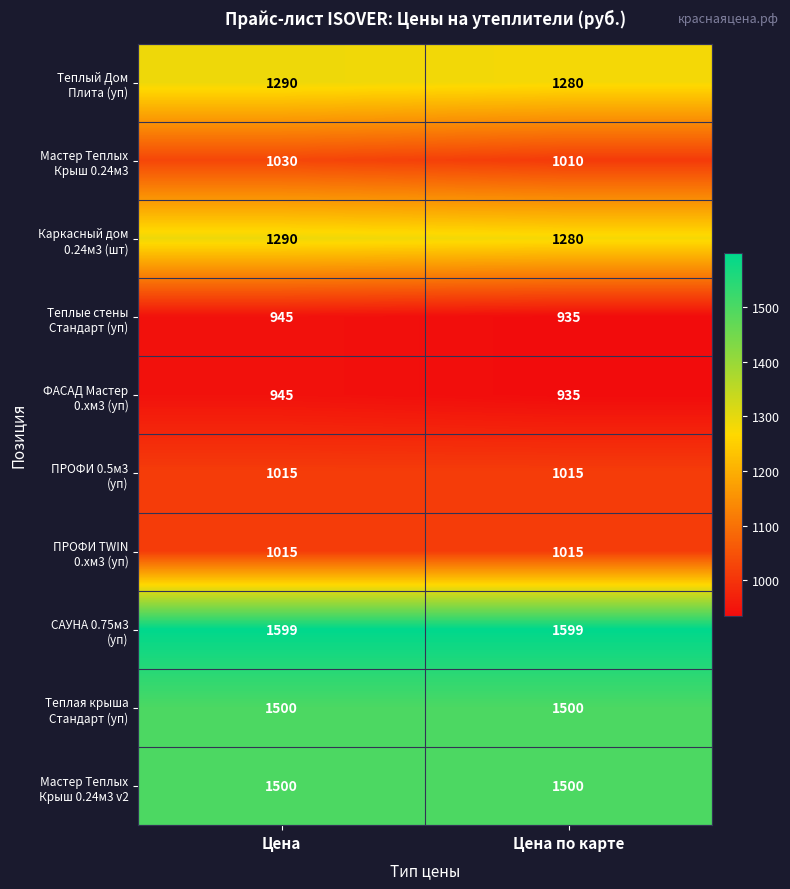

What is the total value across all series at Цена по карте?

12069